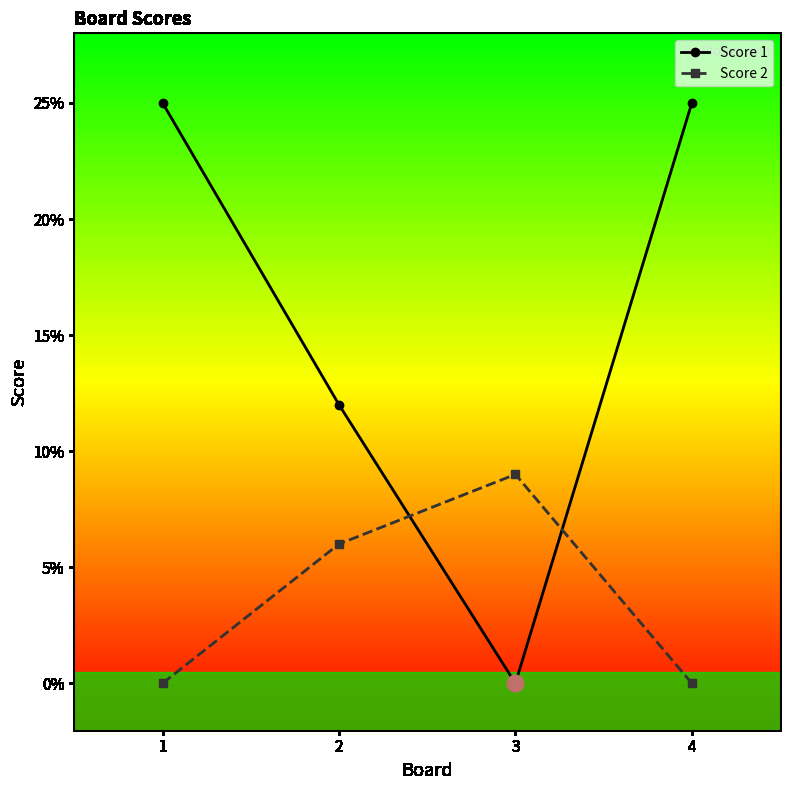

Where do Score 2 and Score 1 first cross each other?

2 and 3